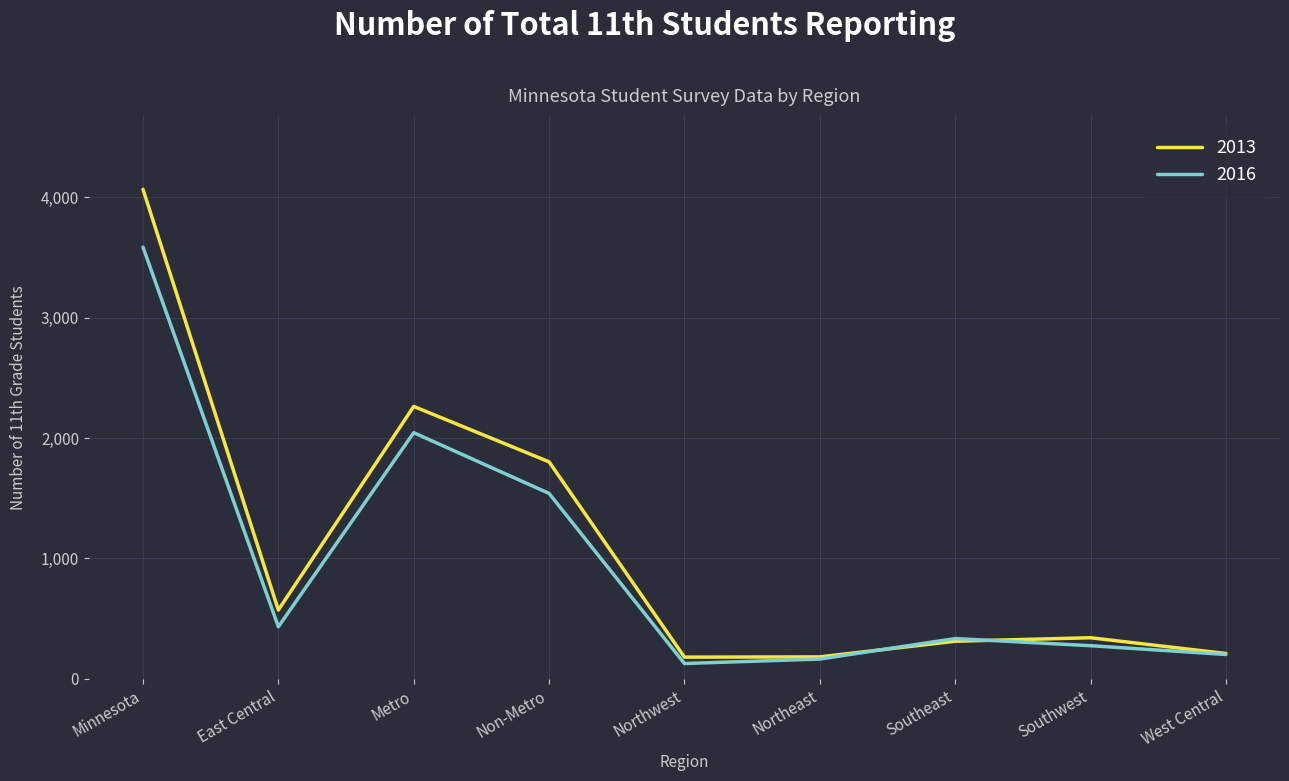

Between Non-Metro and Northwest, which series saw the biggest shift?

2013